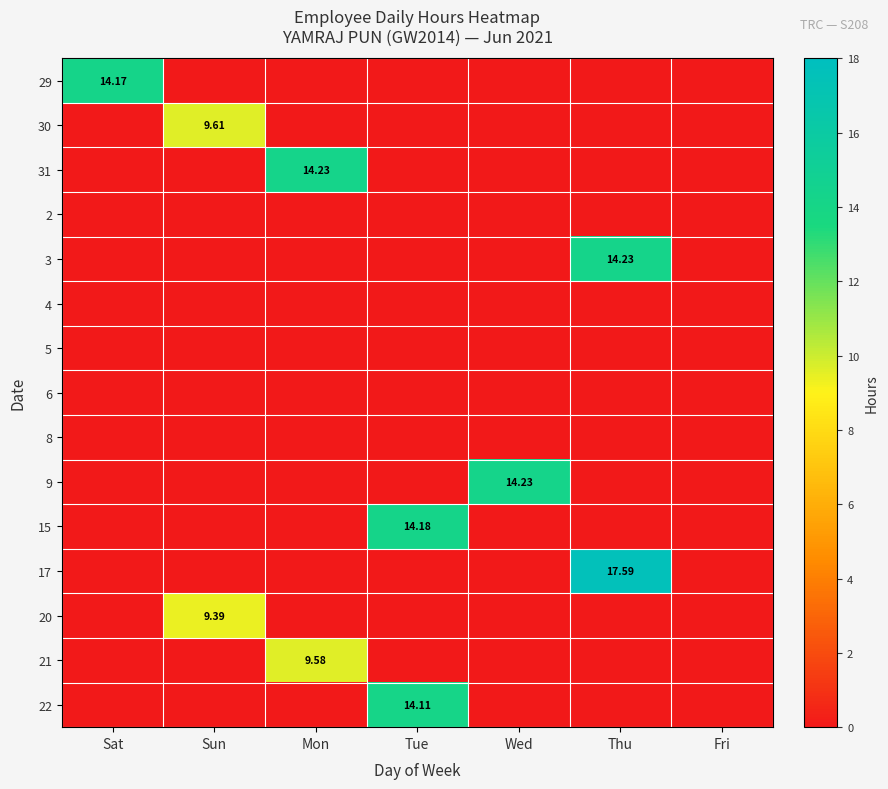

What is the total value across all series at Wed?

14.2